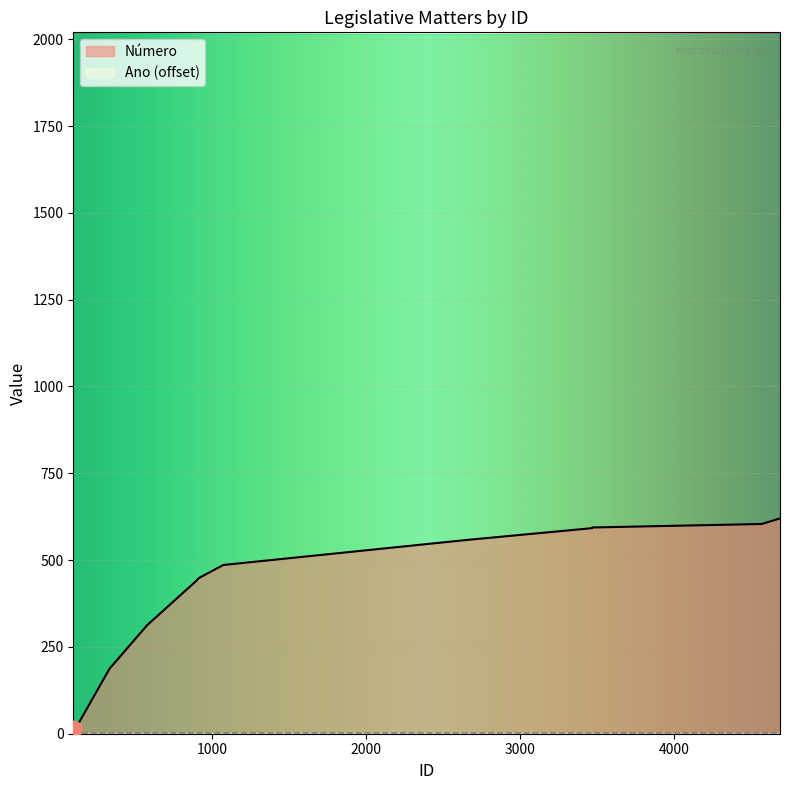

How many categories are shown in the chart?

14